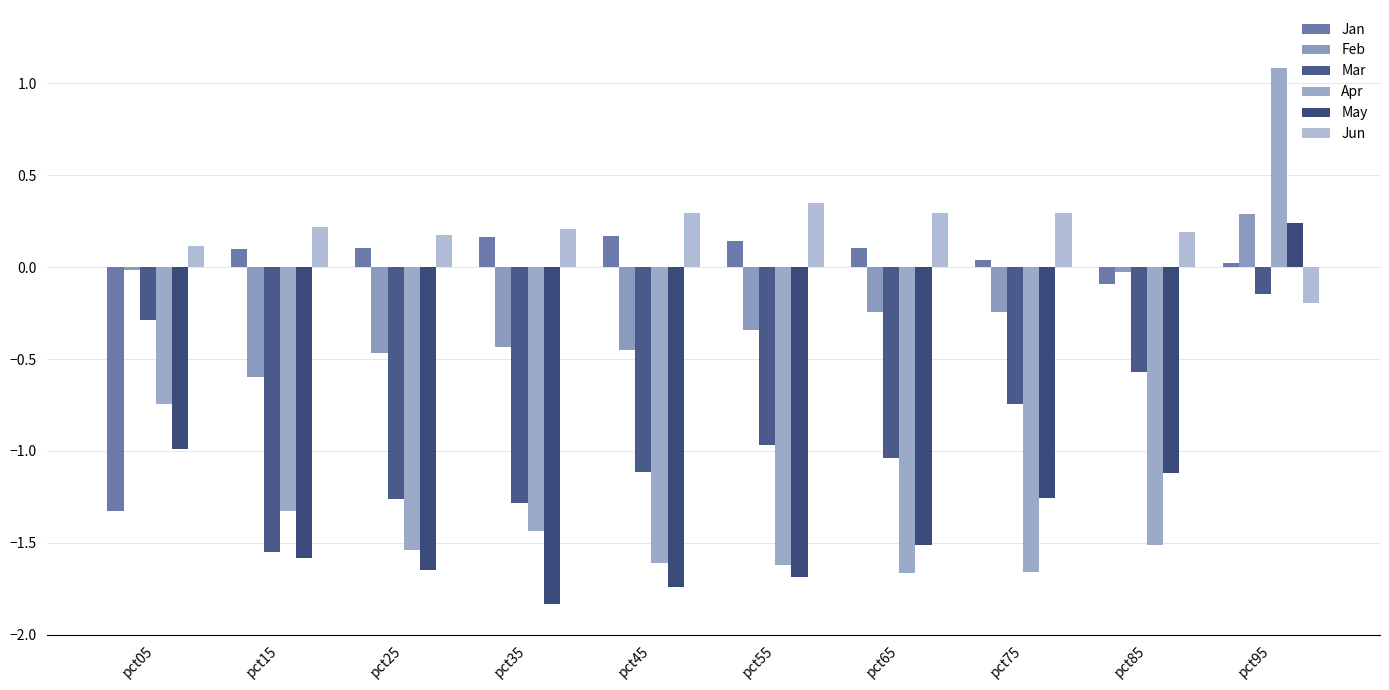

What are all the series names shown in the legend?

Jan, Feb, Mar, Apr, May, Jun